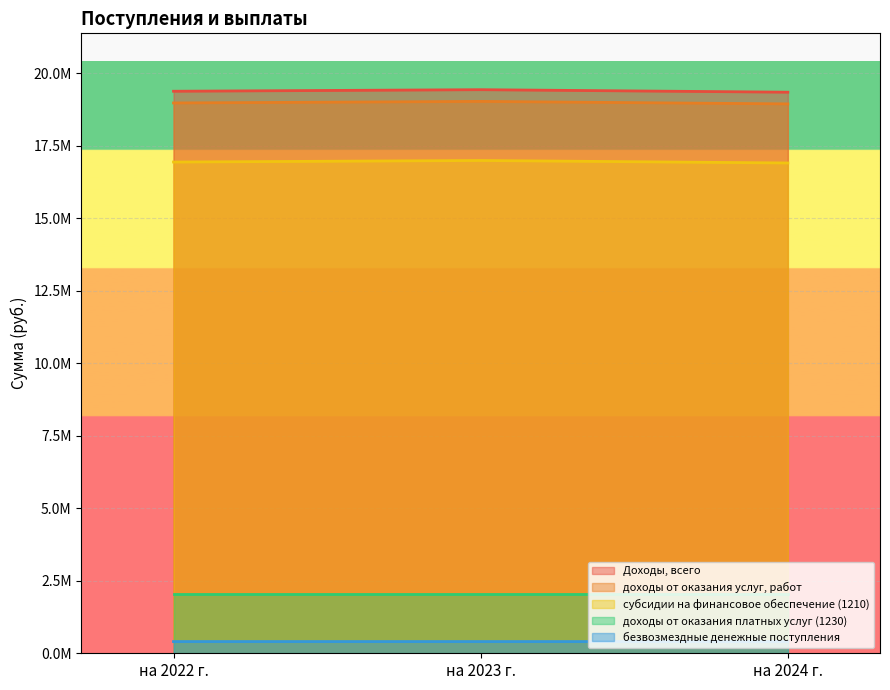

What are all the series names shown in the legend?

Доходы, всего, доходы от оказания услуг, работ, субсидии на финансовое обеспечение (1210), доходы от оказания платных услуг (1230), безвозмездные денежные поступления